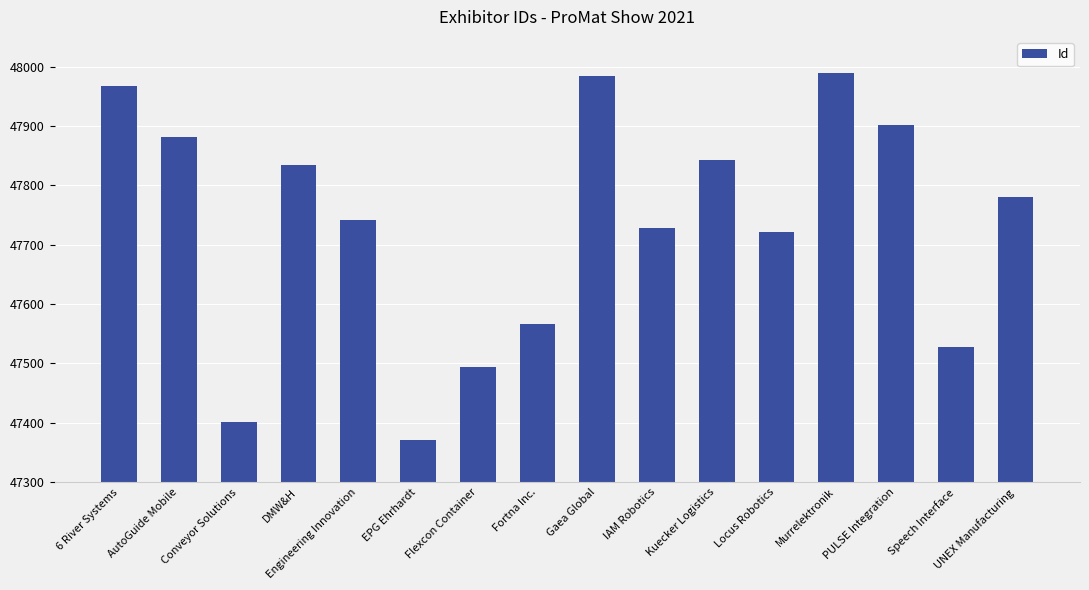

Which label corresponds to the smallest value in the chart?

EPG Ehrhardt